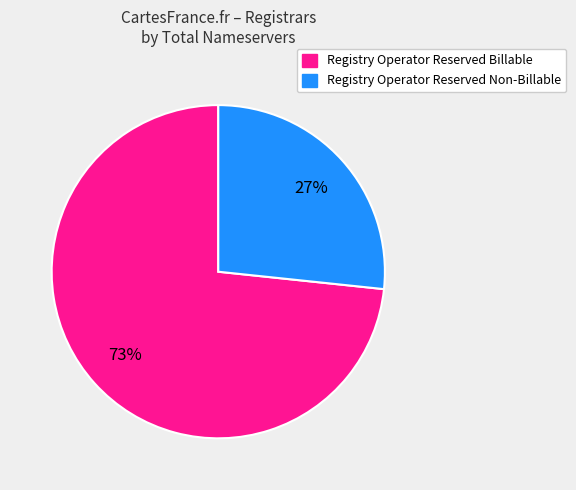

To the nearest percent, what is the average slice percentage?

50%